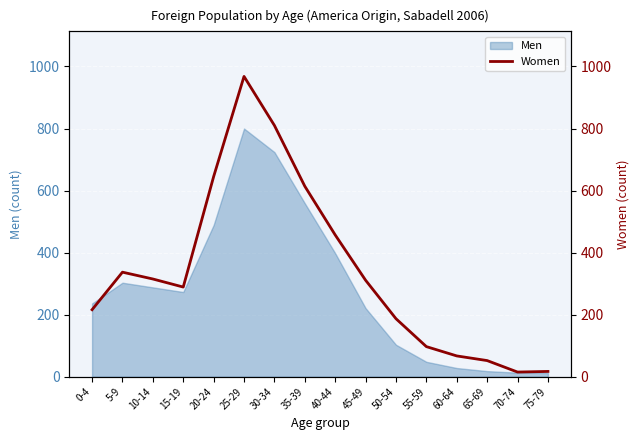

What is the maximum value shown in the chart?

968